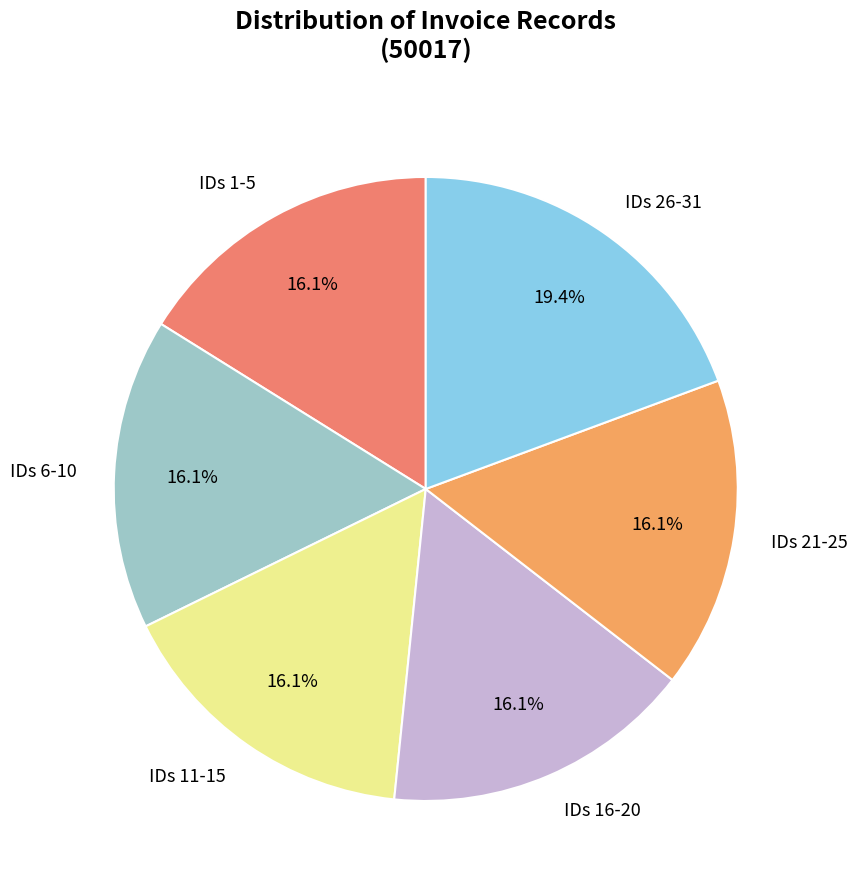

Is there a majority slice in this chart?

No